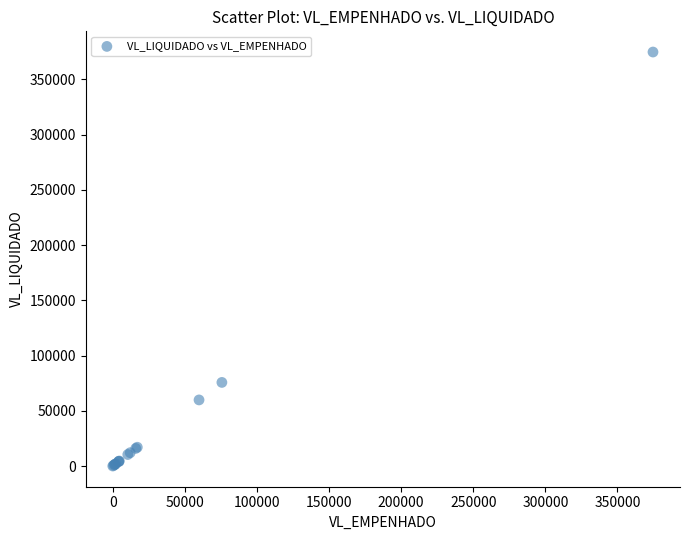

What Y value in the scatter plot is closest to 187336?

75667.1